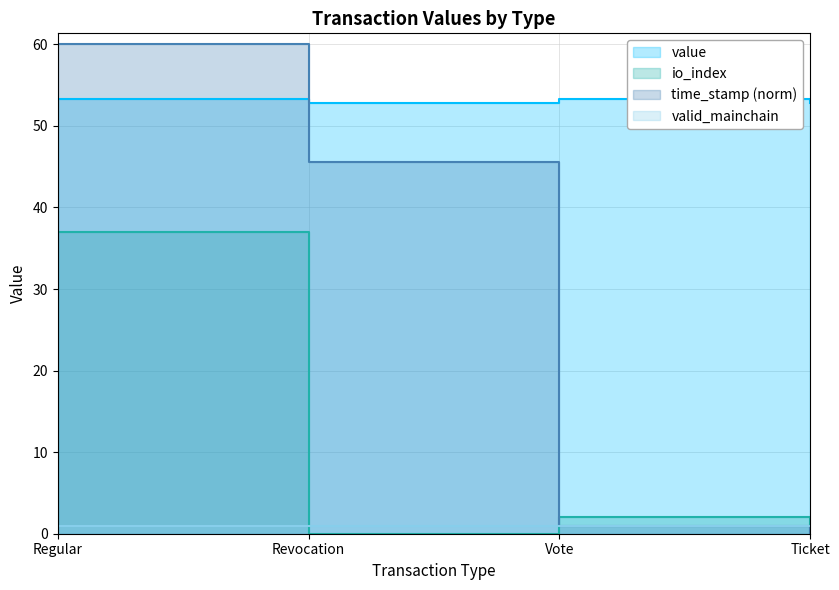

What is the difference between the time_stamp values at Revocation and Ticket?

45.5